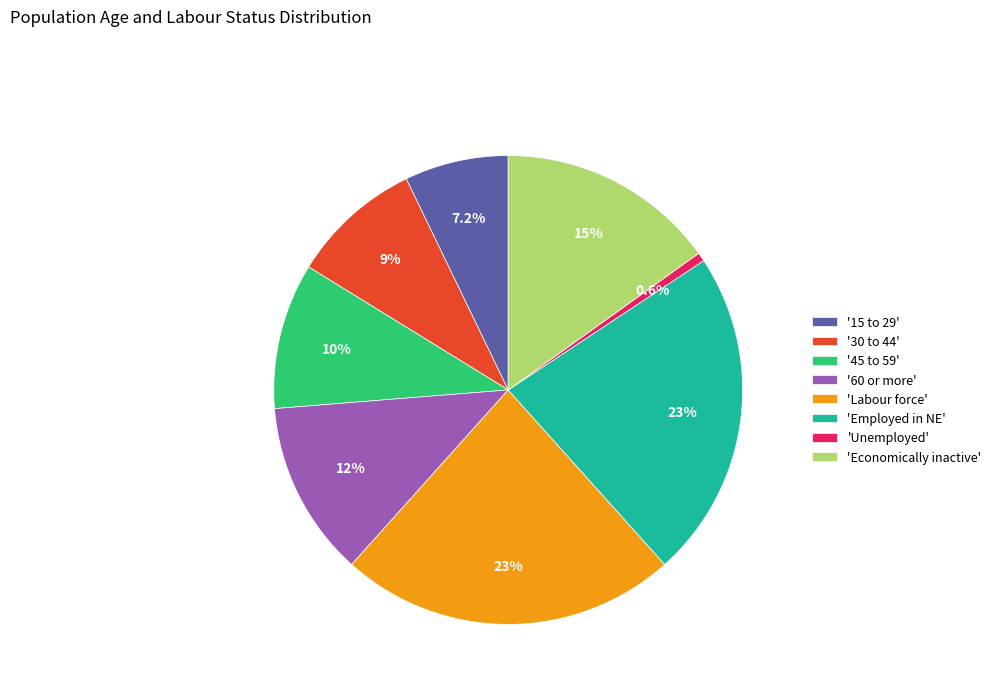

Does 'Labour force' account for over 50% of the chart?

No